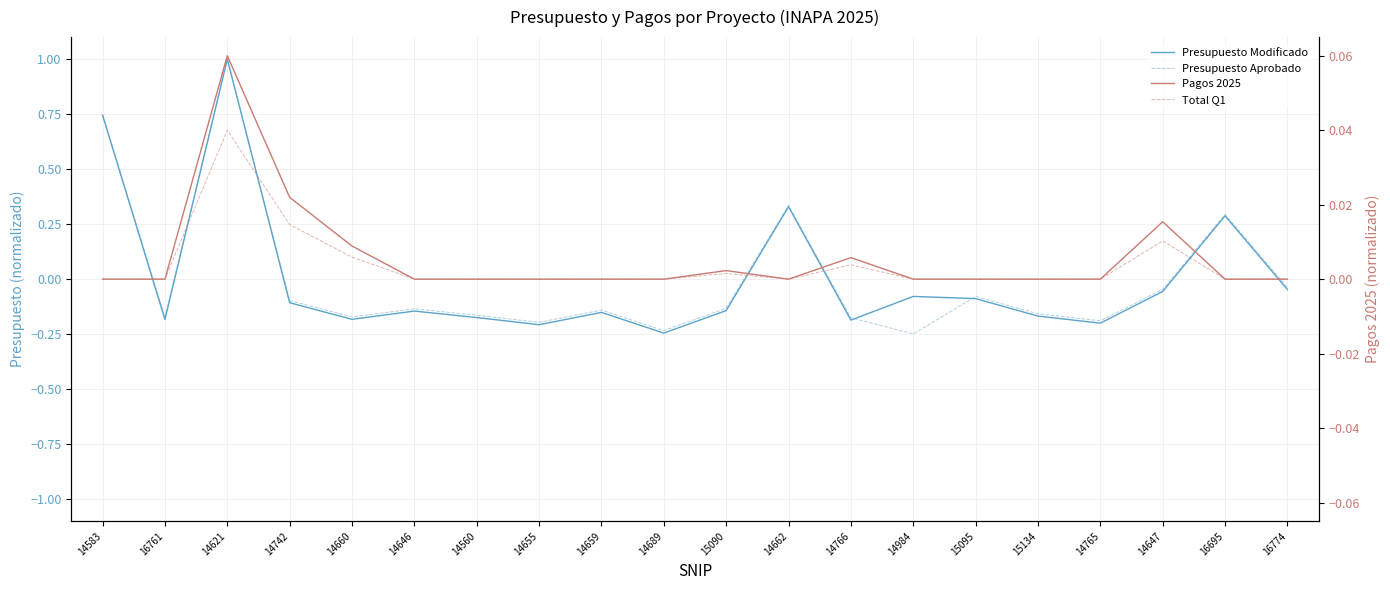

Between 16761 and 14621, which series saw the biggest shift?

Presupuesto Modificado